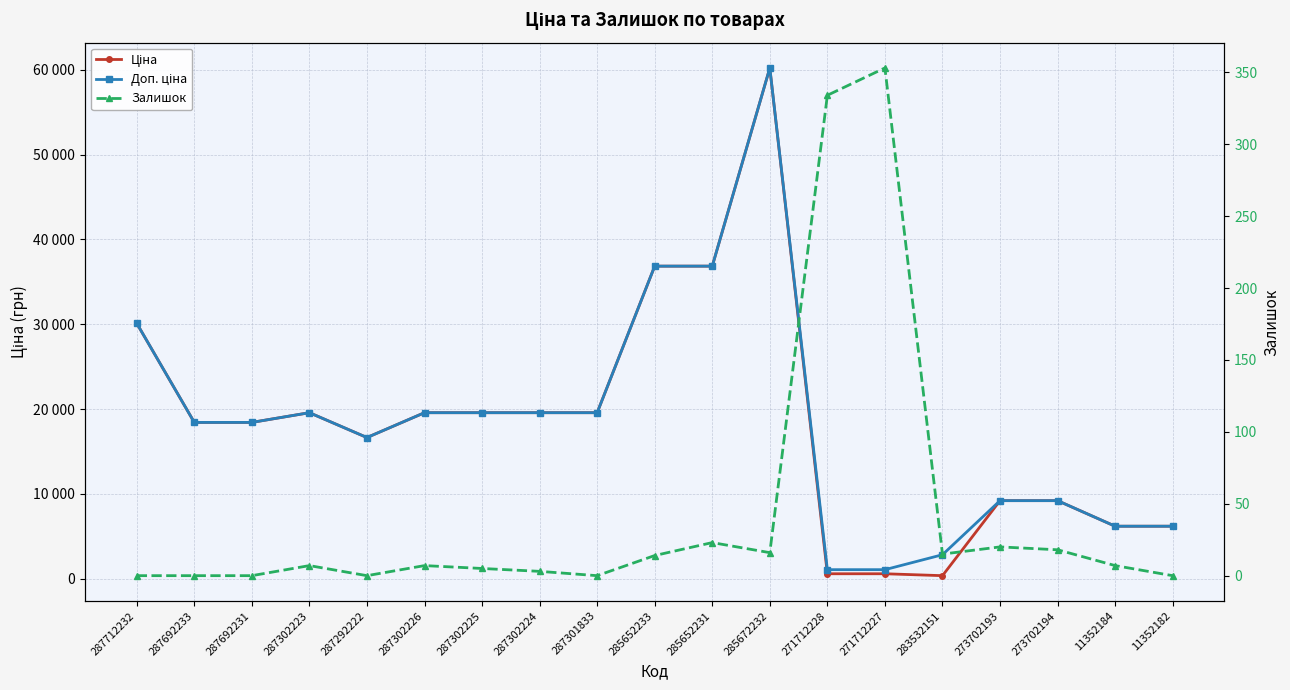

How many lines are shown in the chart?

3